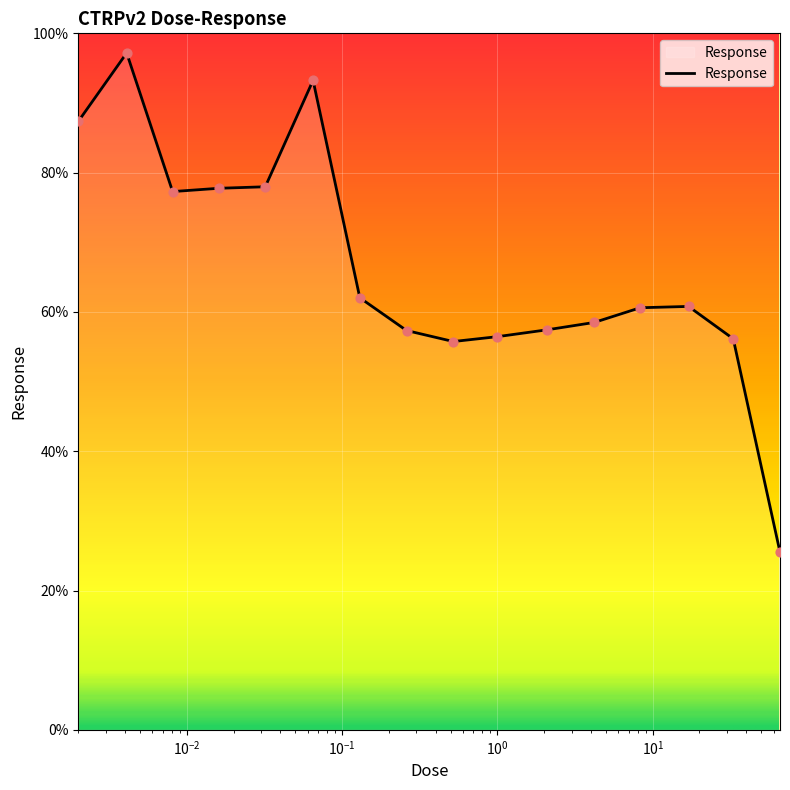

What is the difference between the maximum and minimum values?

71.7